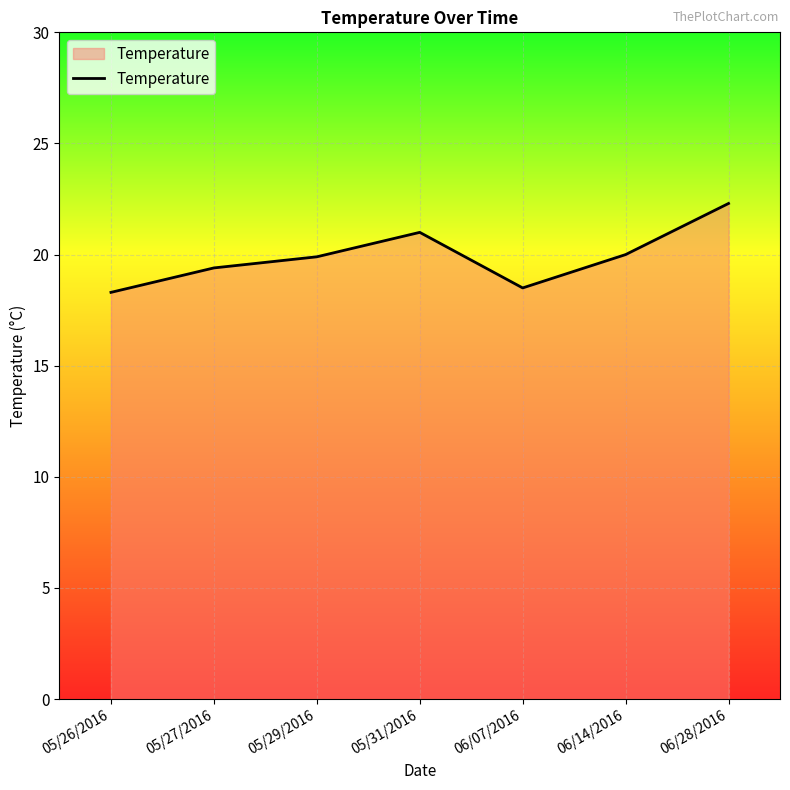

What is the sum of the values at 06/28/2016 and 05/29/2016?

42.2